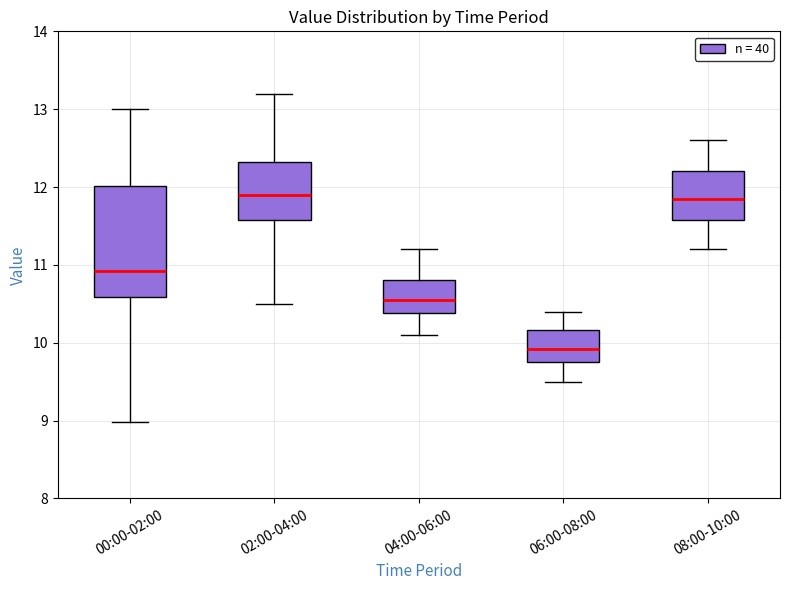

Reading left to right, read every box against the y-axis: the position of its median line, the range the box covers, and the ends of its whiskers. The values are not printed on the chart, so give them approximately, as read against the axis.

00:00-02:00: median 10.9, box 10.6 to 12.0, whiskers 9.0 to 13.0
02:00-04:00: median 11.9, box 11.6 to 12.3, whiskers 10.5 to 13.2
04:00-06:00: median 10.6, box 10.4 to 10.8, whiskers 10.1 to 11.2
06:00-08:00: median 9.9, box 9.8 to 10.2, whiskers 9.5 to 10.4
08:00-10:00: median 11.9, box 11.6 to 12.2, whiskers 11.2 to 12.6